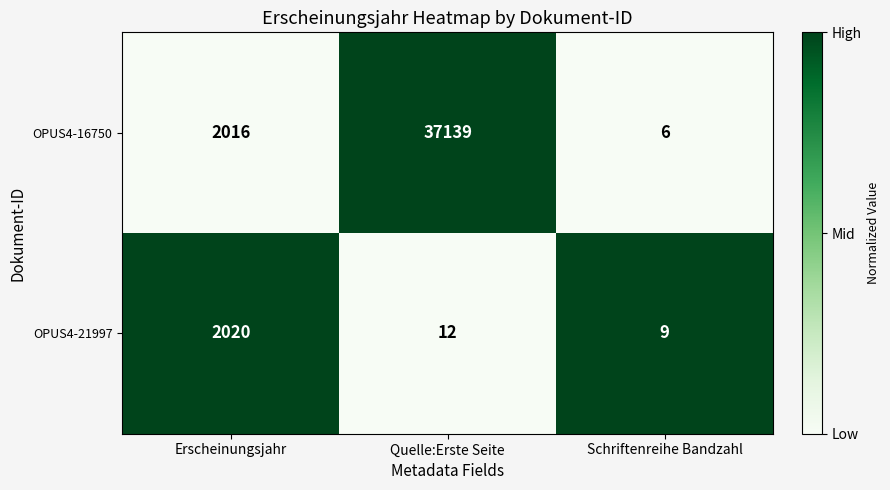

At which category is the sum across all series the highest?

Quelle:Erste Seite